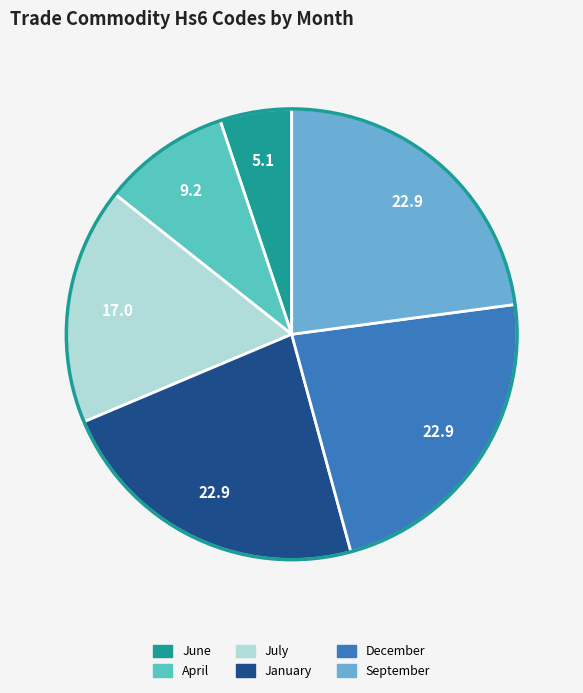

What is the smallest slice in the pie chart?

June